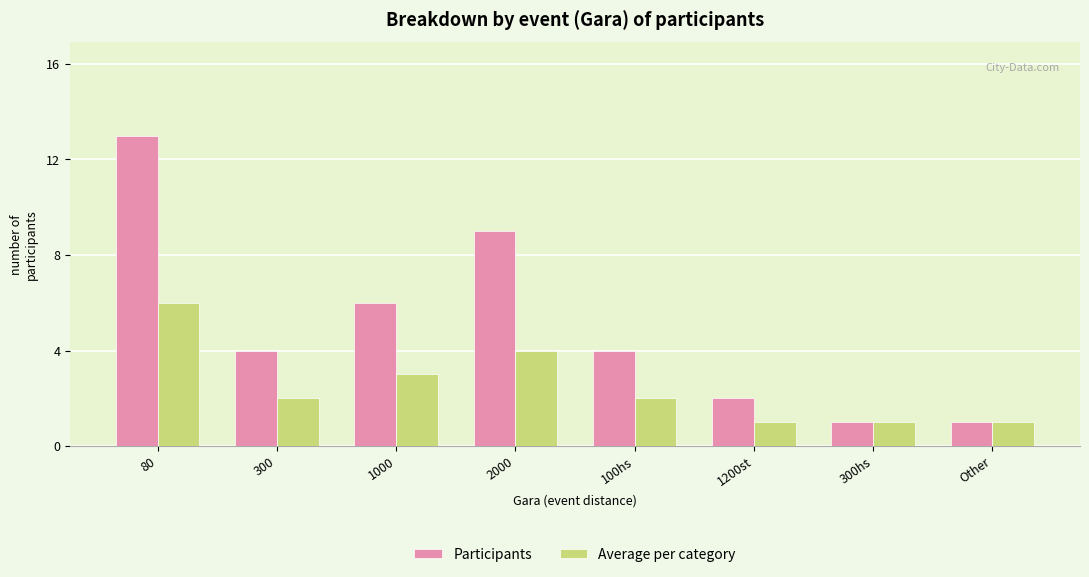

Where is Average per category nearest to the value 3?

1000